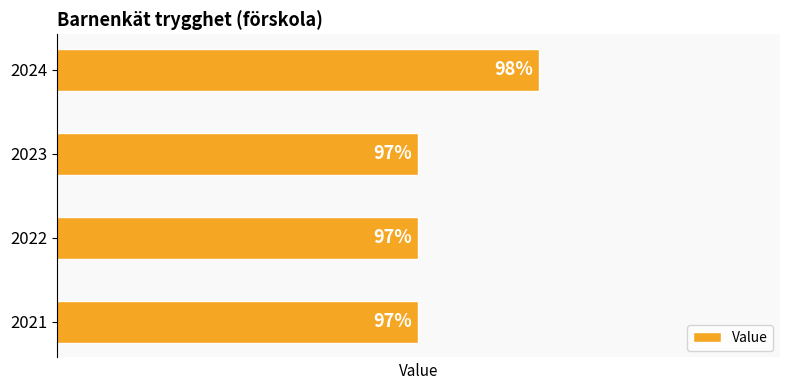

Rank the categories by value from highest to lowest.

2024, 2021, 2022, 2023